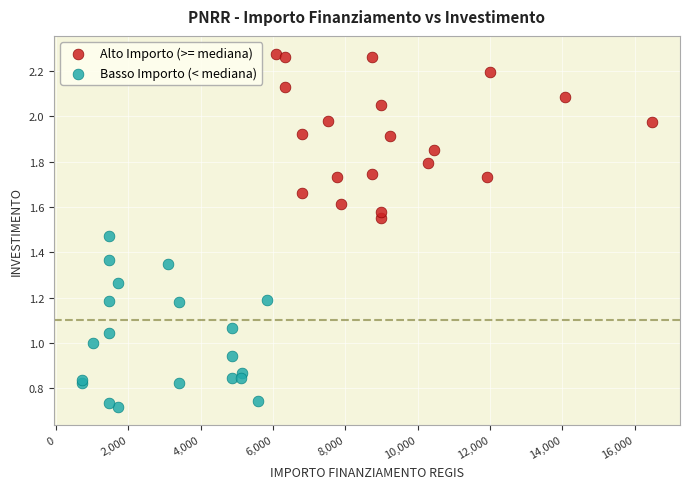

Which series reaches the maximum Y coordinate?

Alto Importo (>= mediana)